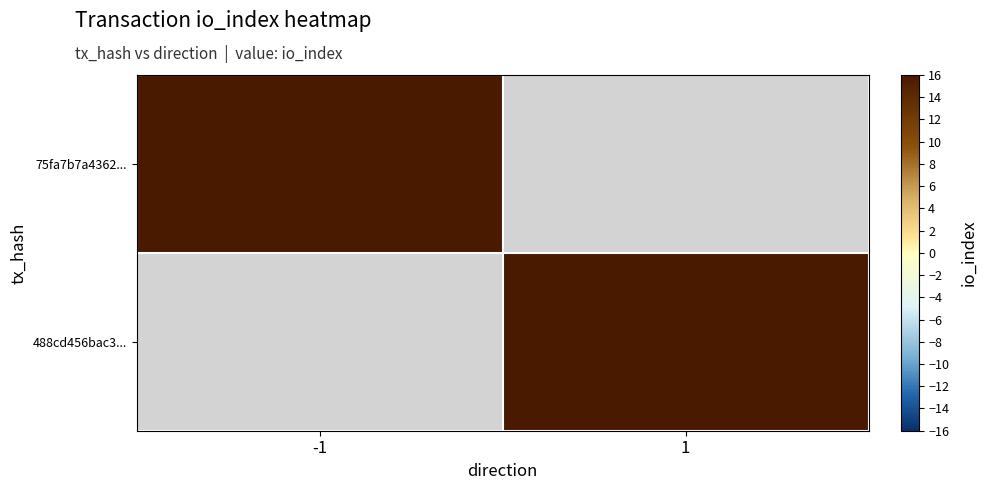

At which category does the chart reach its peak across all series?

1